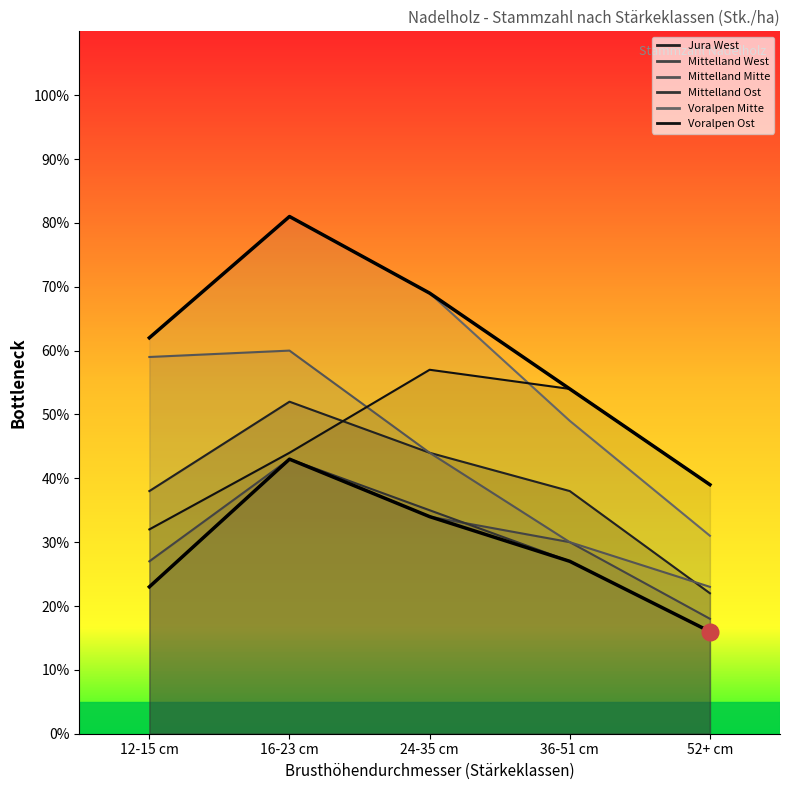

What position from the right is 36-51 cm?

2